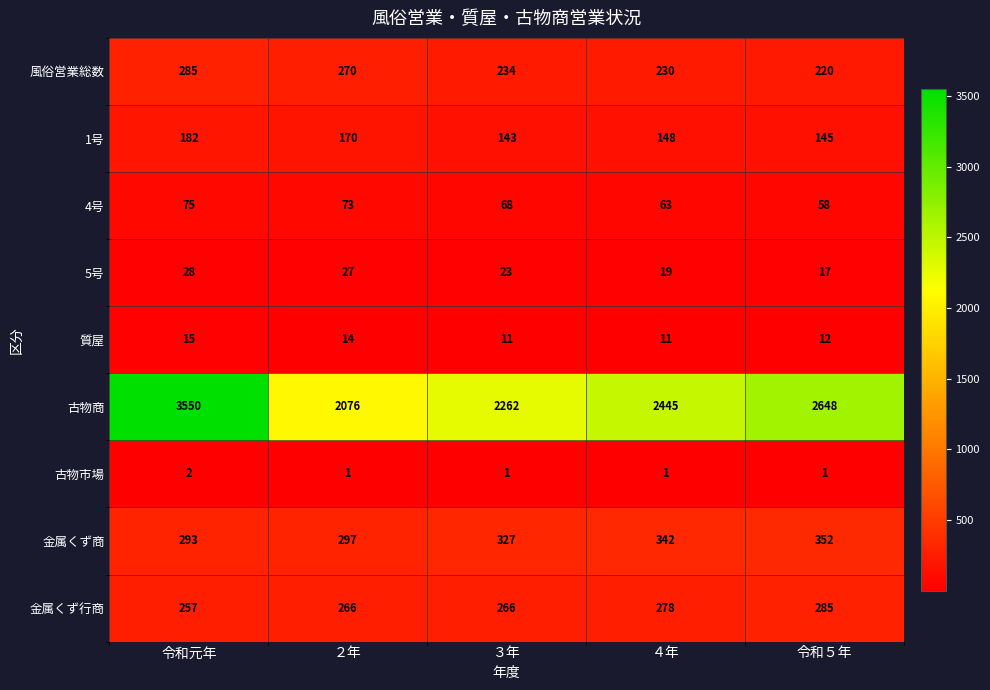

What is the sum of all 金属くず行商 values?

1352